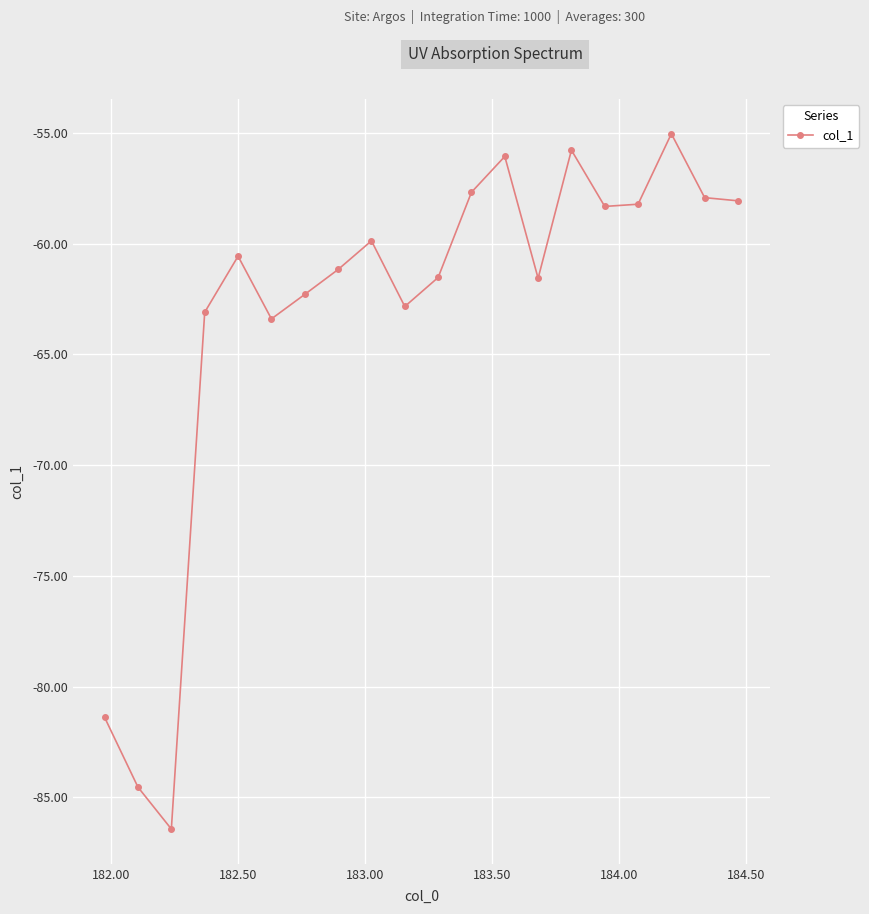

True or false: the data has more than 2 interior local peaks.

True